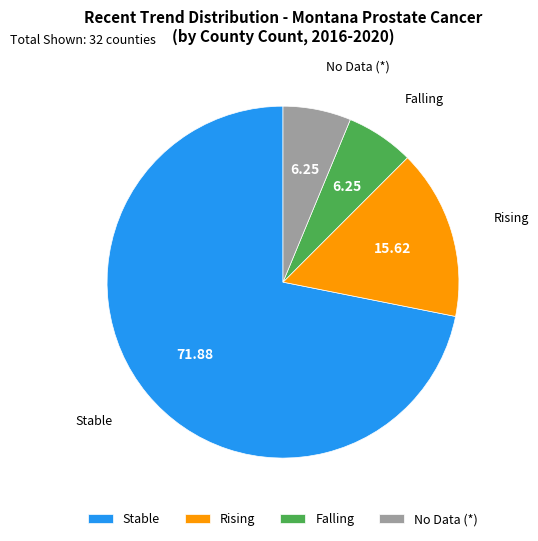

Which category accounts for the majority?

Stable